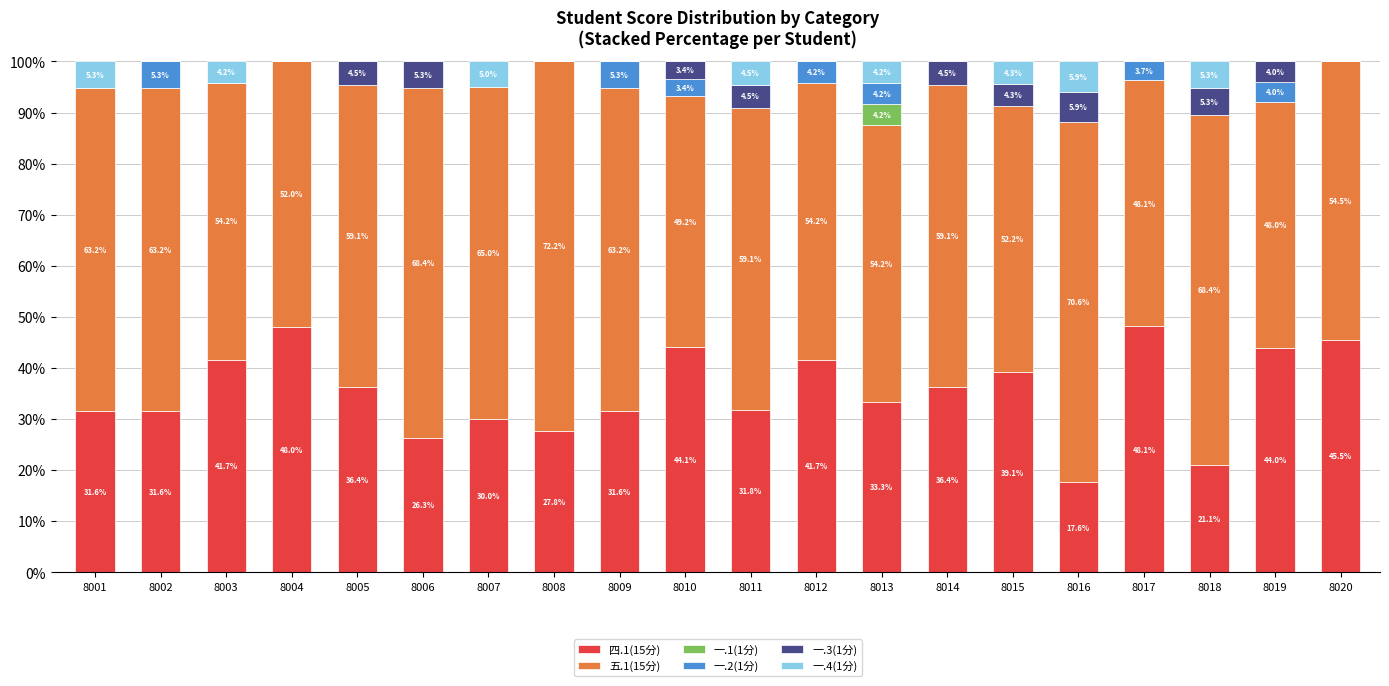

Reading left to right, list the values for the 四.1(15分) series.

8001=31.6	8002=31.6	8003=41.7	8004=48.0	8005=36.4	8006=26.3	8007=30.0	8008=27.8	8009=31.6	8010=44.1	8011=31.8	8012=41.7	8013=33.3	8014=36.4	8015=39.1	8016=17.6	8017=48.1	8018=21.1	8019=44.0	8020=45.5